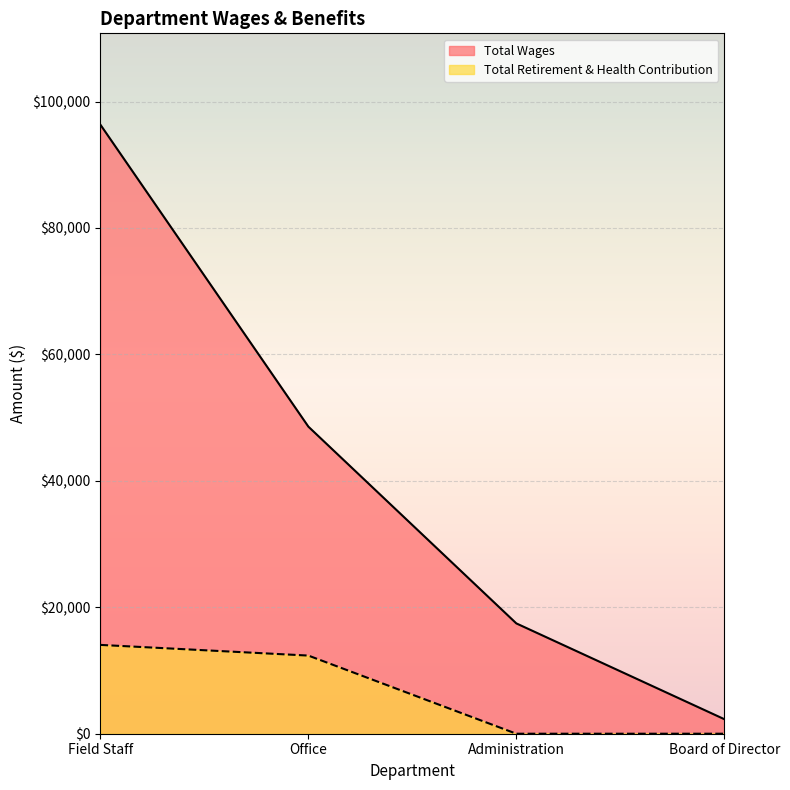

True or false: Total Wages has a value of 2300 at Board of Director.

True